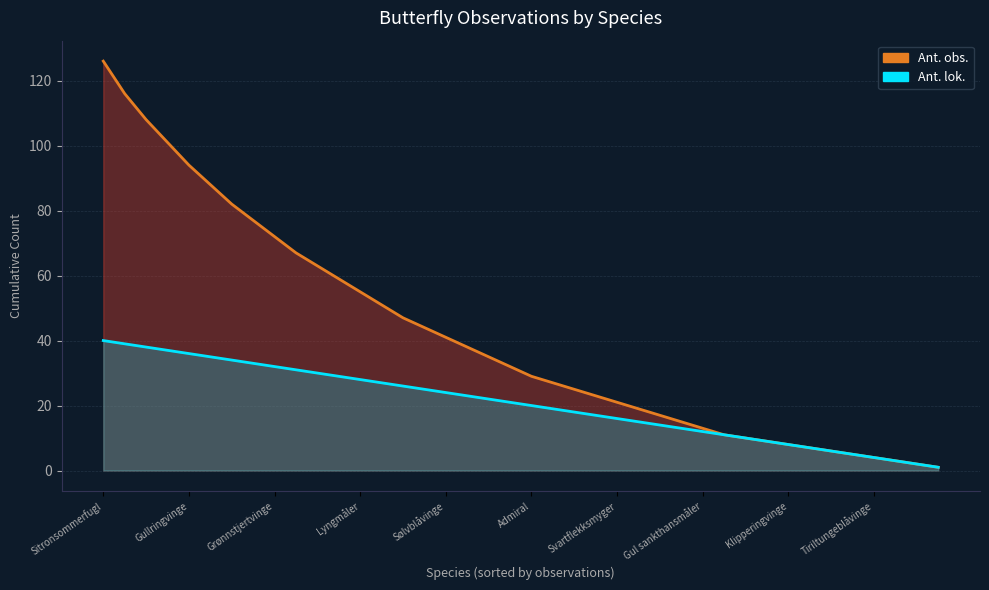

True or false: the data shows 116 at Dagpåfugløye.

True